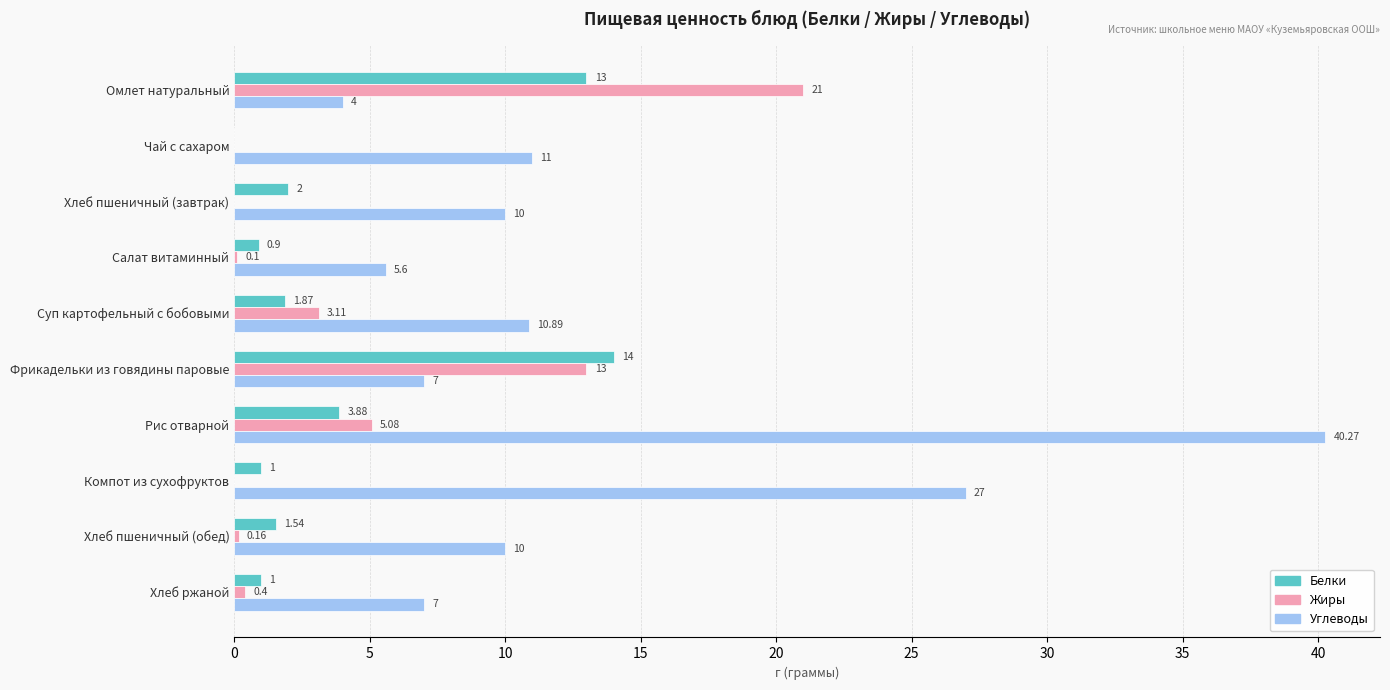

At which category is the sum across all series the highest?

Рис отварной